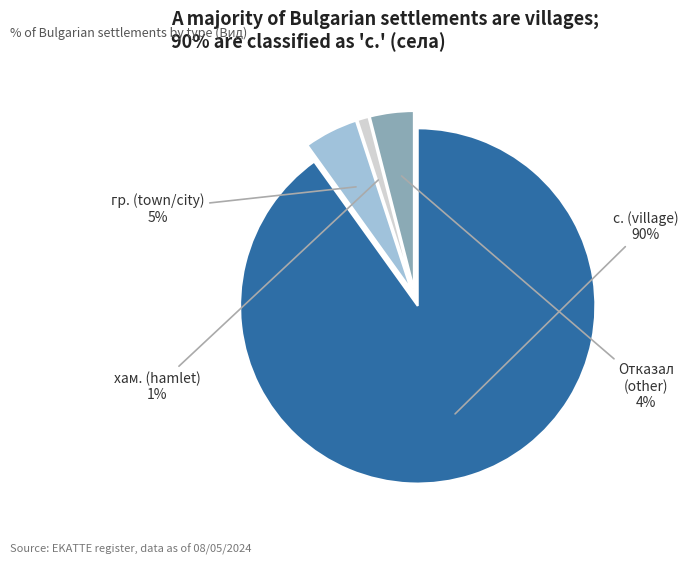

To the nearest percent, what is the average slice percentage?

25%